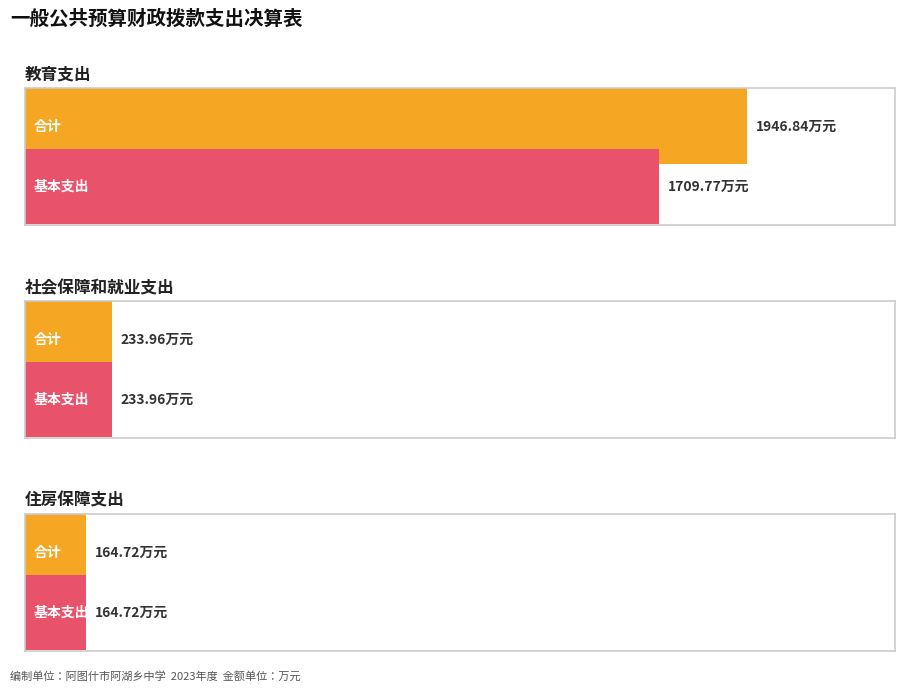

Where is 基本支出 nearest to the value 937?

社会保障和就业支出